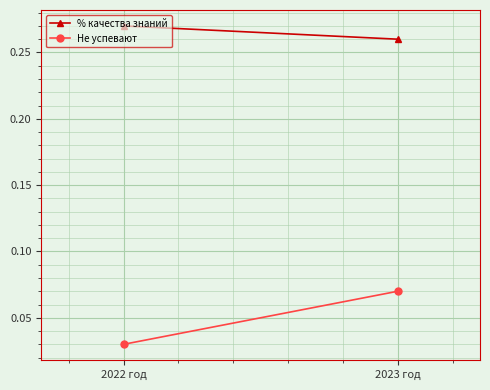

Rank the series by their average value, from highest to lowest.

% качества знаний, Не успевают